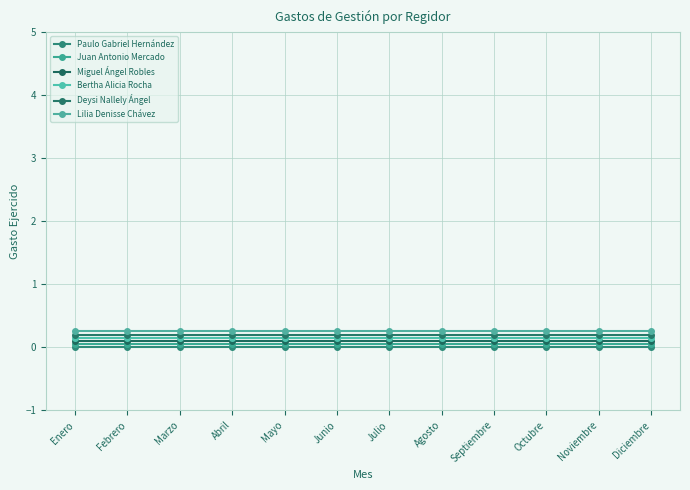

How many lines are shown in the chart?

6